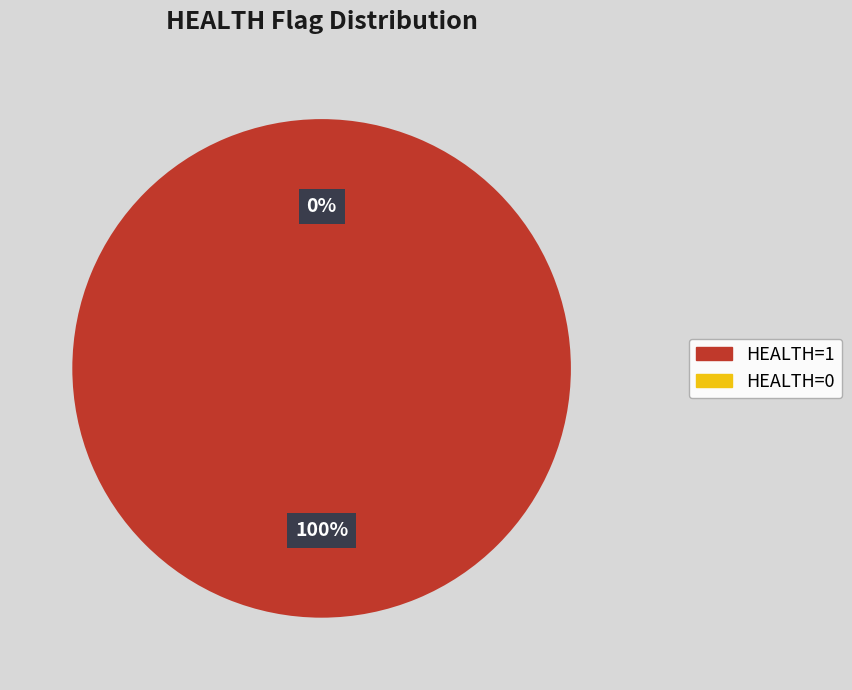

Does 22D9076B-16F1-46E4-9797-7B8AF3215C66 account for over 50% of the chart?

No